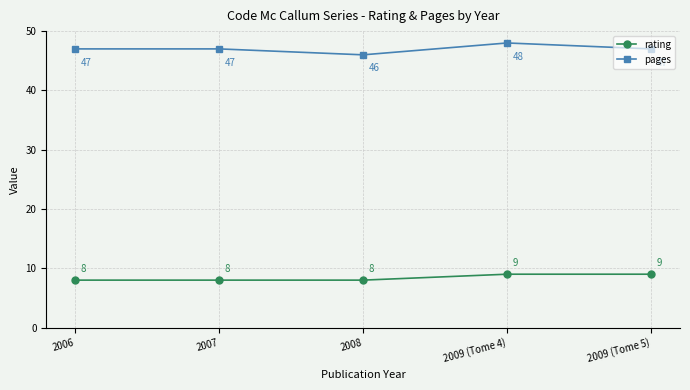

Is the value of rating at 2007 greater than the value of pages at 2008?

No